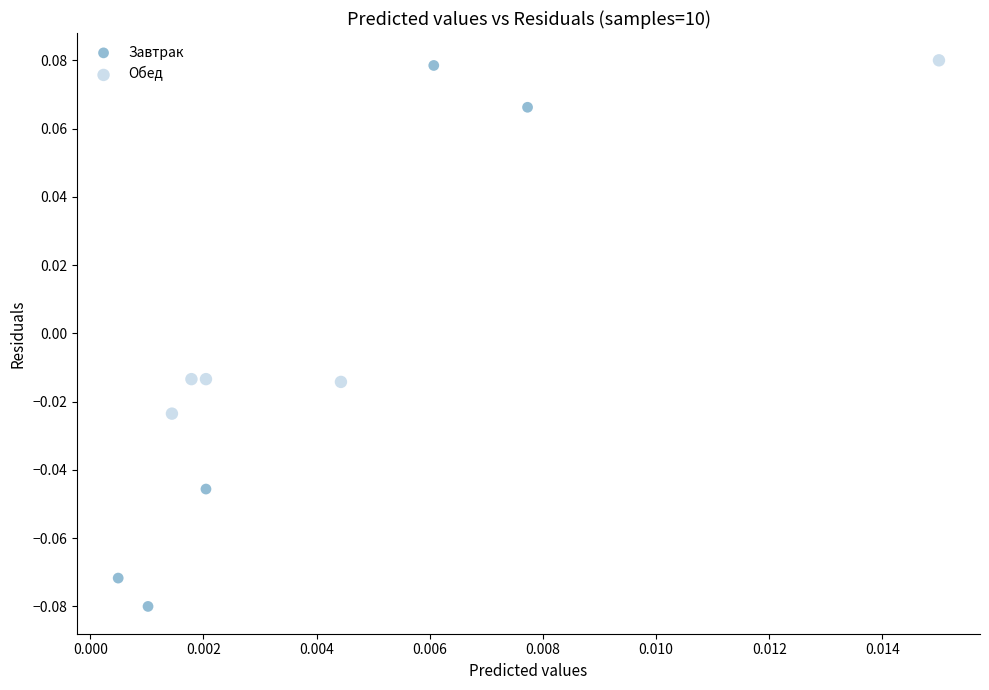

Which series has the largest Y range (max minus min)?

Завтрак